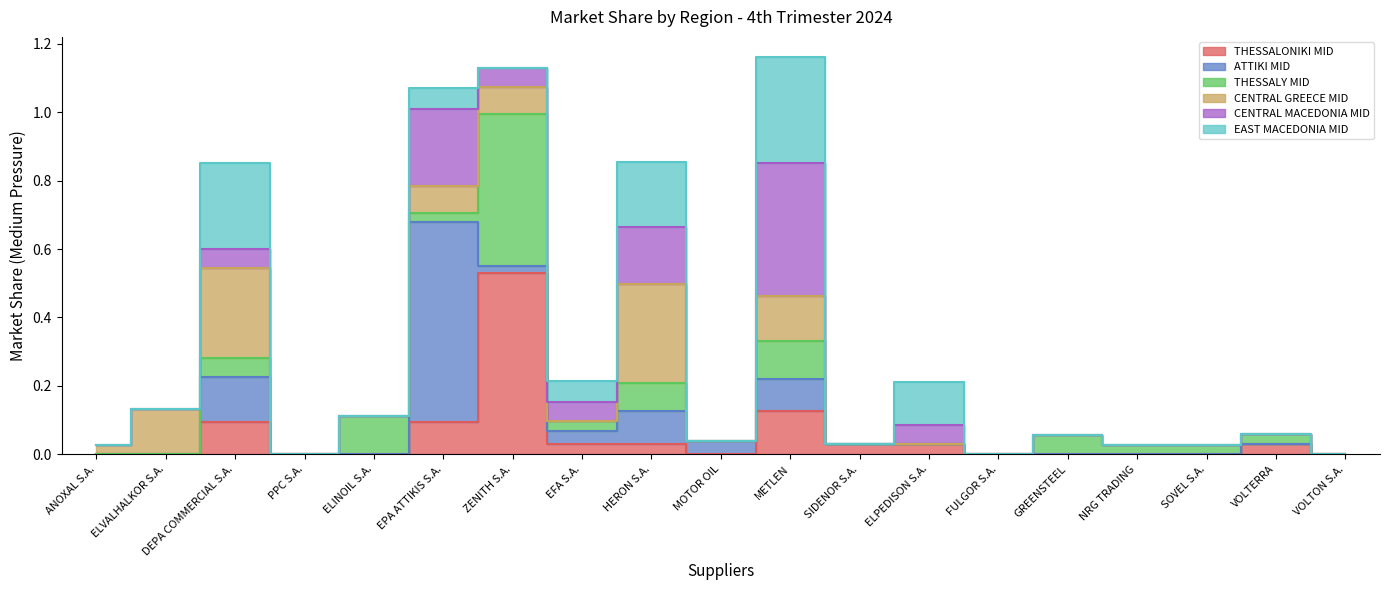

Read the EAST MACEDONIA MID value at HERON S.A..

0.2